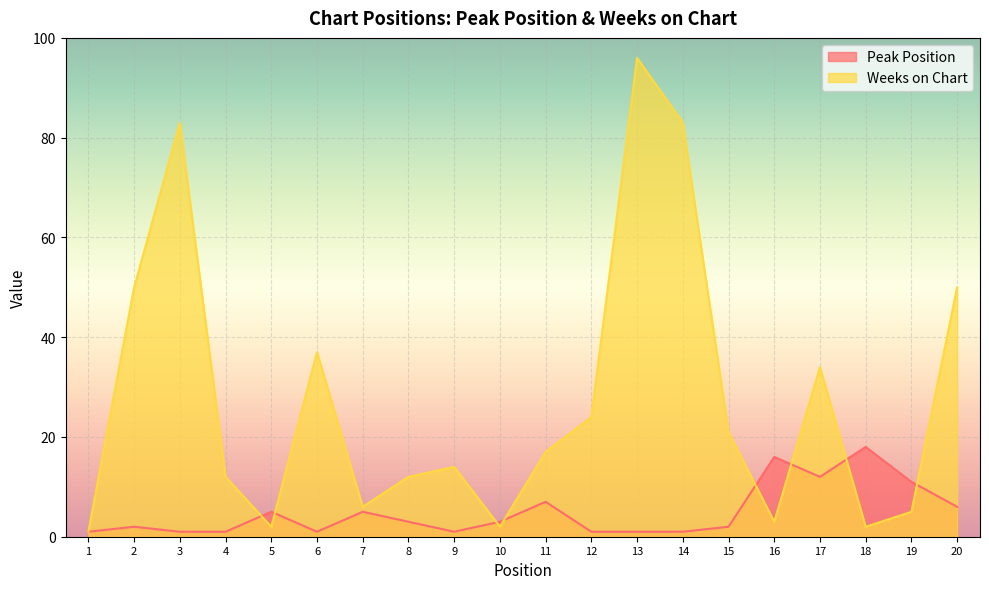

Which series has the largest range (max minus min)?

Weeks on Chart